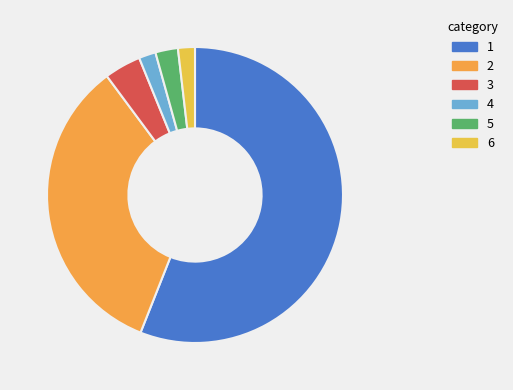

Which category has the biggest portion of the pie?

1